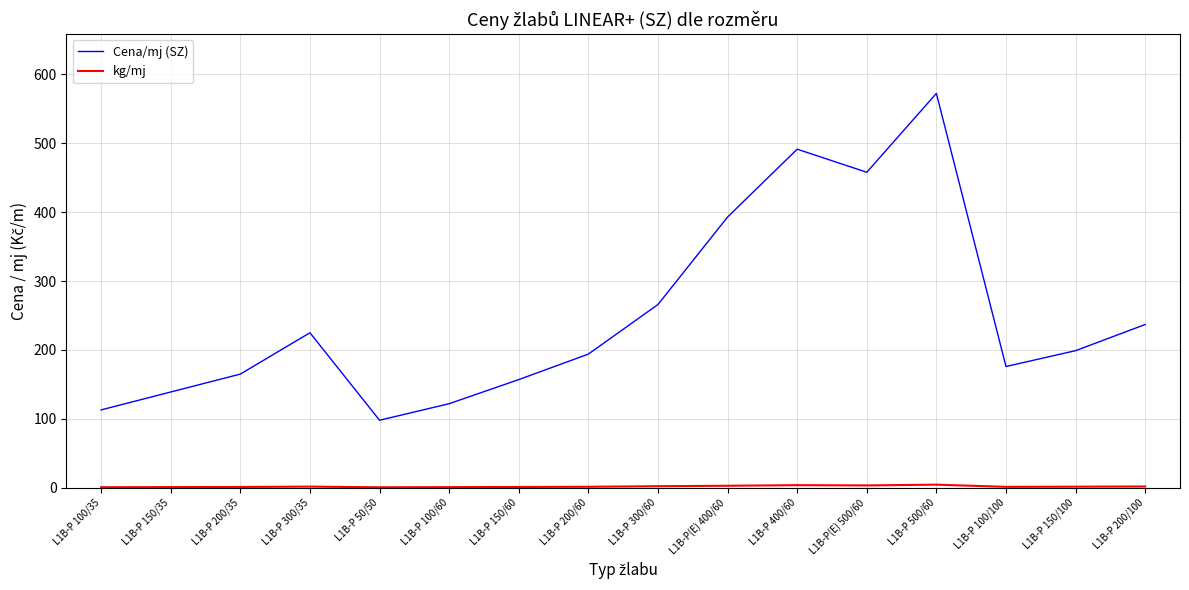

The value of Cena/mj (SZ) at L1B-P(E) 400/60 is 125.0. True or false?

False